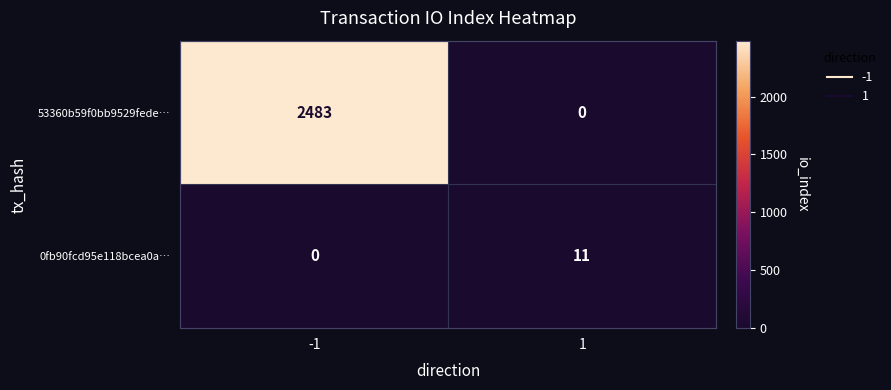

The value of 0fb90fcd95e118bcea0a… at -1 is 5. True or false?

False